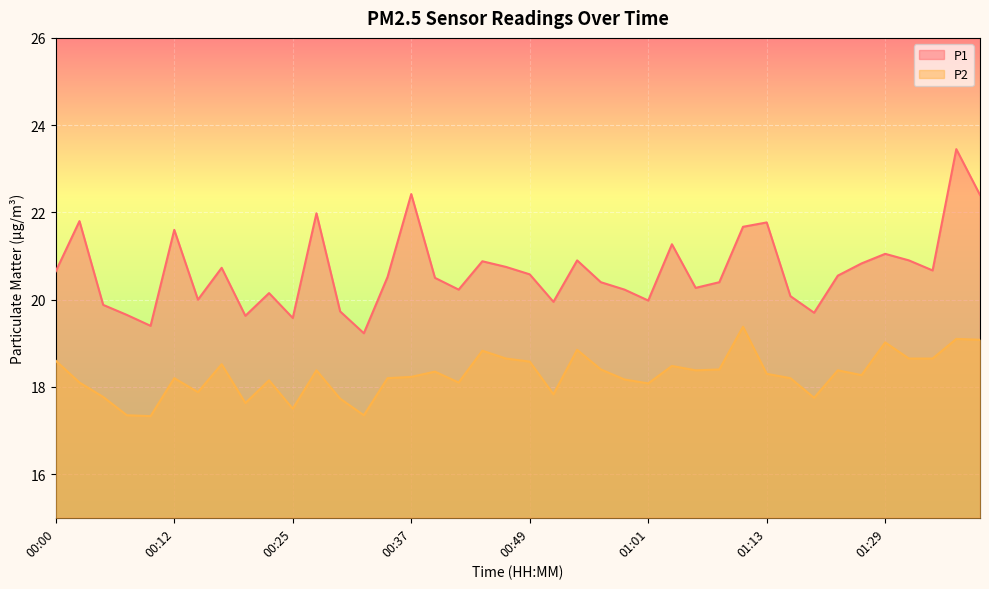

What position from the right is 00:49?

20